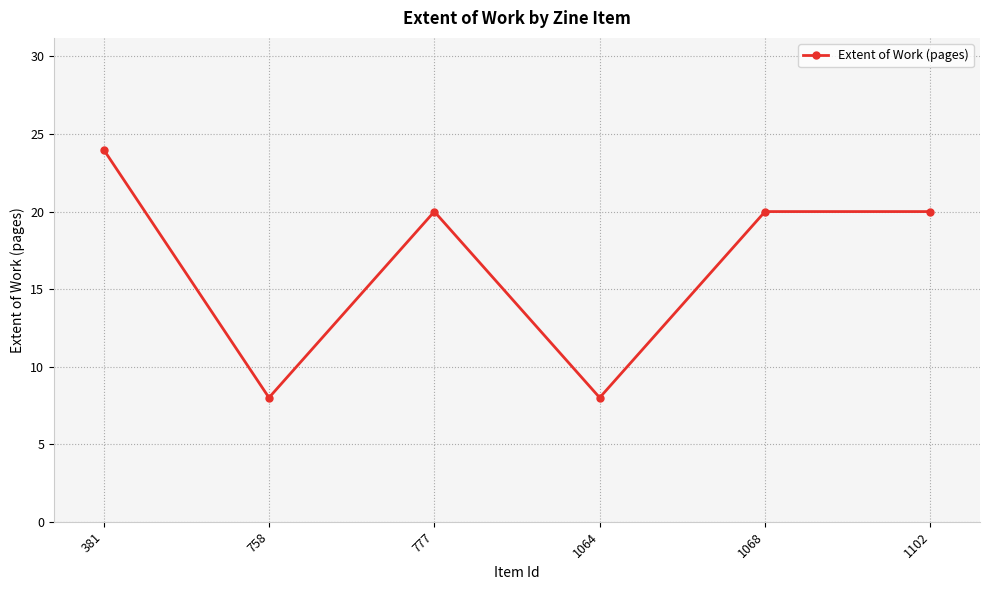

What is the maximum value shown in the chart?

24